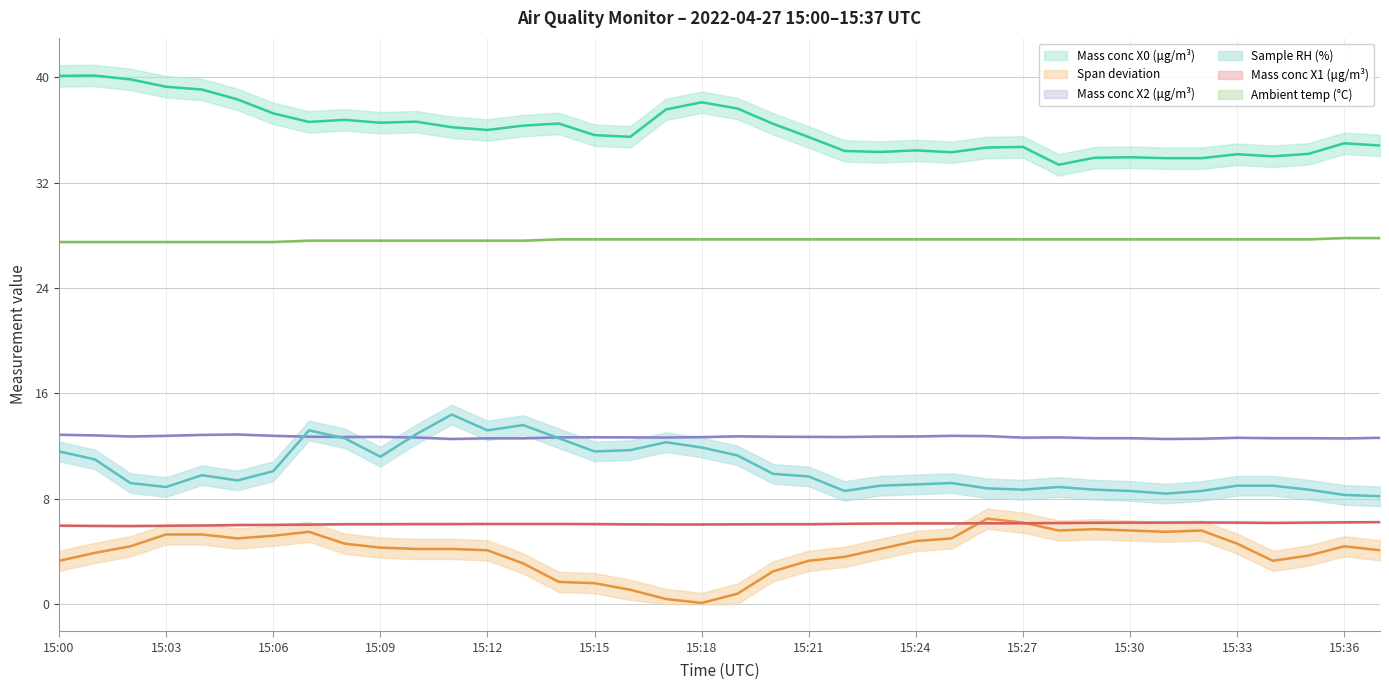

What is the total value across all series at 15:35?

93.1